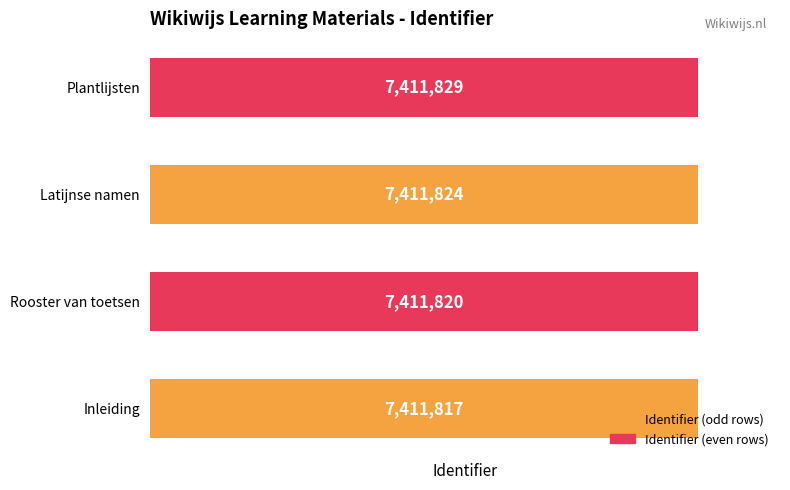

Are the bars grouped side by side (vs. stacked)?

No